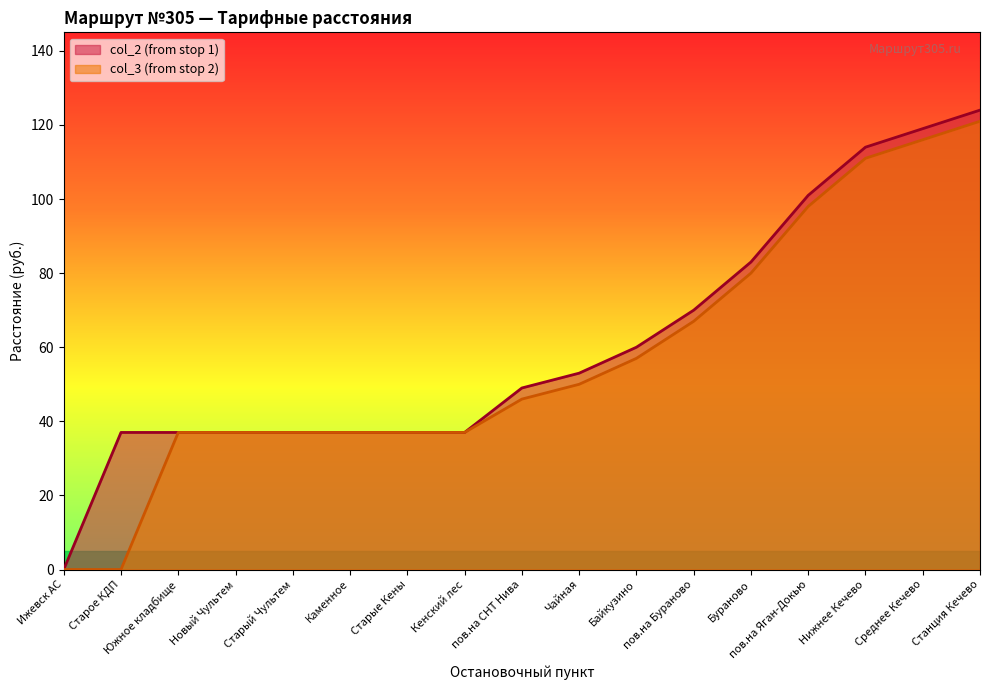

True or false: col_2 (from stop 1) and col_3 (from stop 2) intersect in this chart.

False